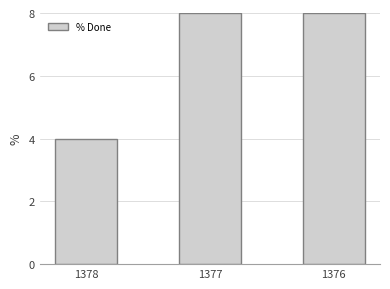

Are the bars grouped side by side (vs. stacked)?

No